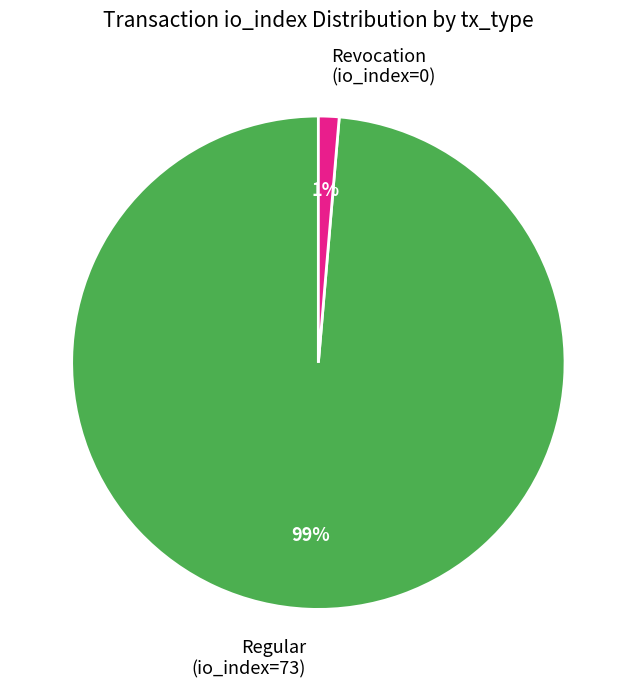

Count the number of slices in the pie.

2